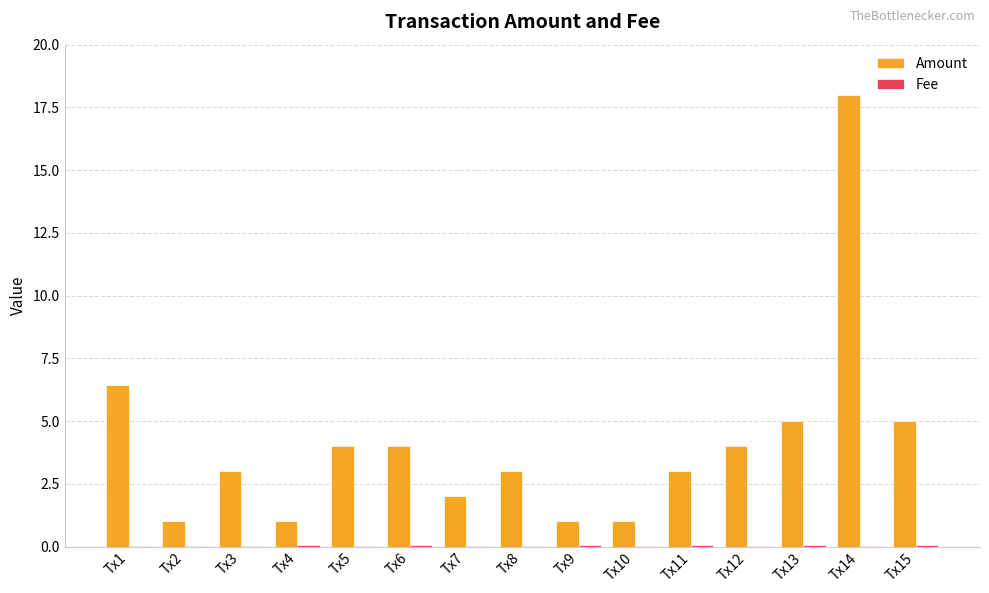

Between Tx8 and Tx14, which series saw the biggest shift?

Amount